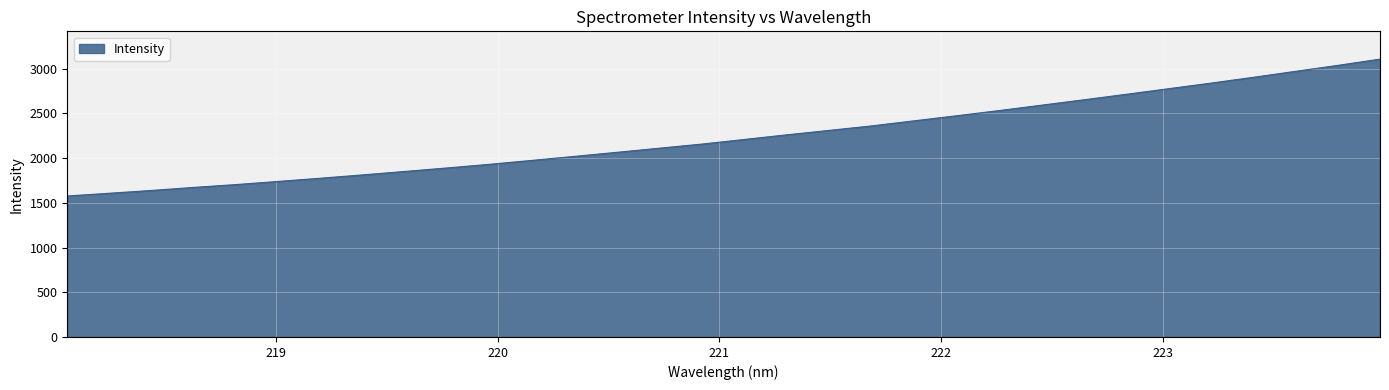

What is the maximum value shown in the chart?

3108.2